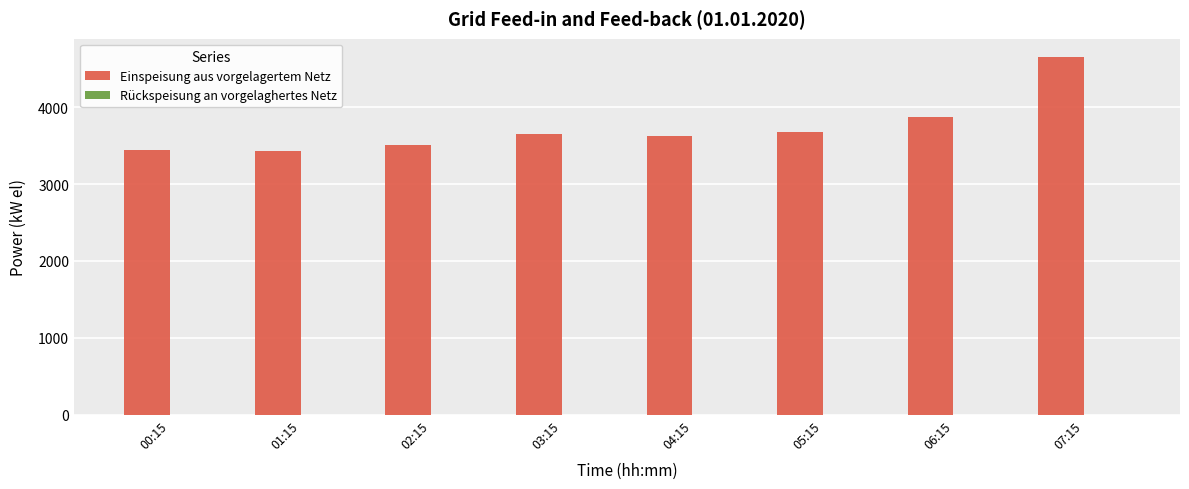

What is the change in value from 02:15 to 07:15?

+1153.0